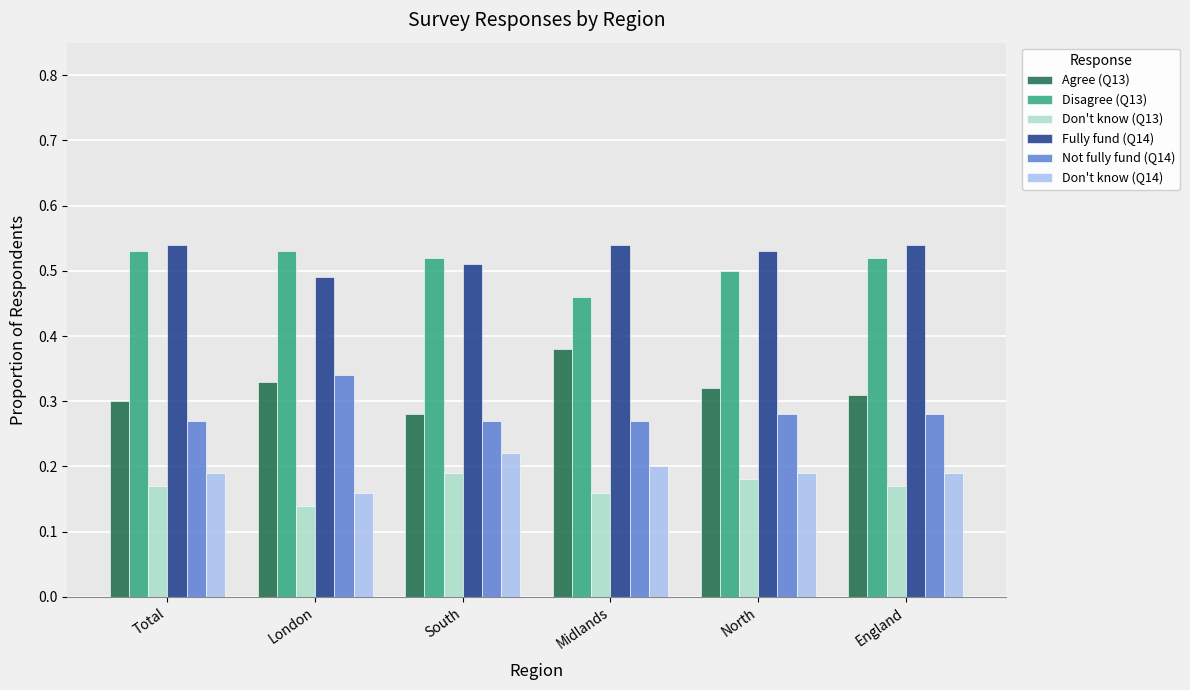

At which label is Fully fund (Q14) closest to 0?

London